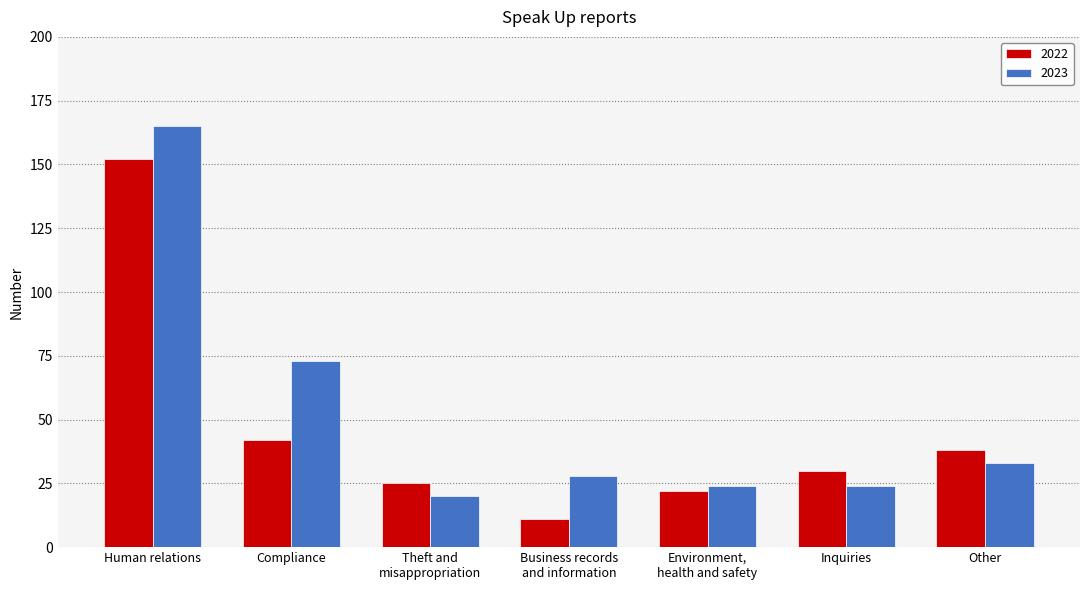

What is the difference between the highest and lowest values at Environment,
health and safety?

2